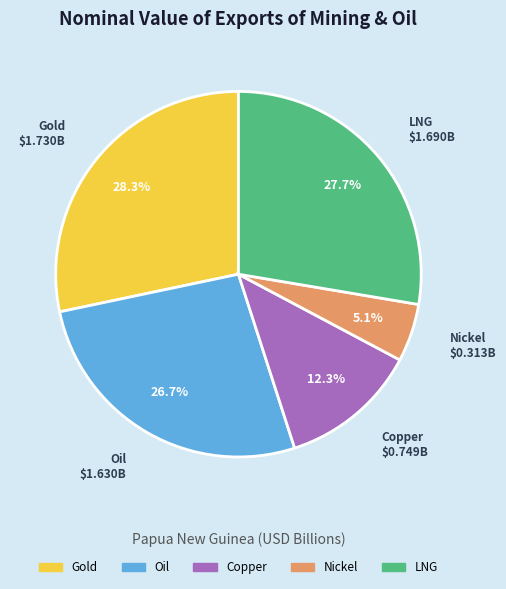

Does any single category account for the majority?

No